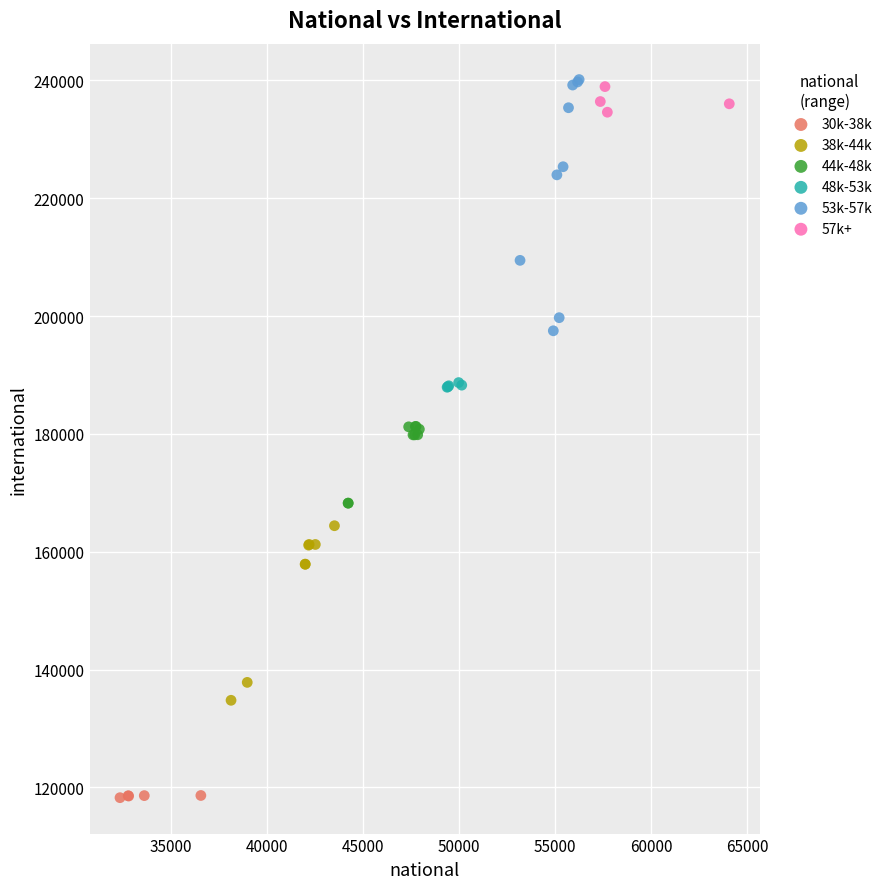

Which series contains the lowest Y value?

30k-38k